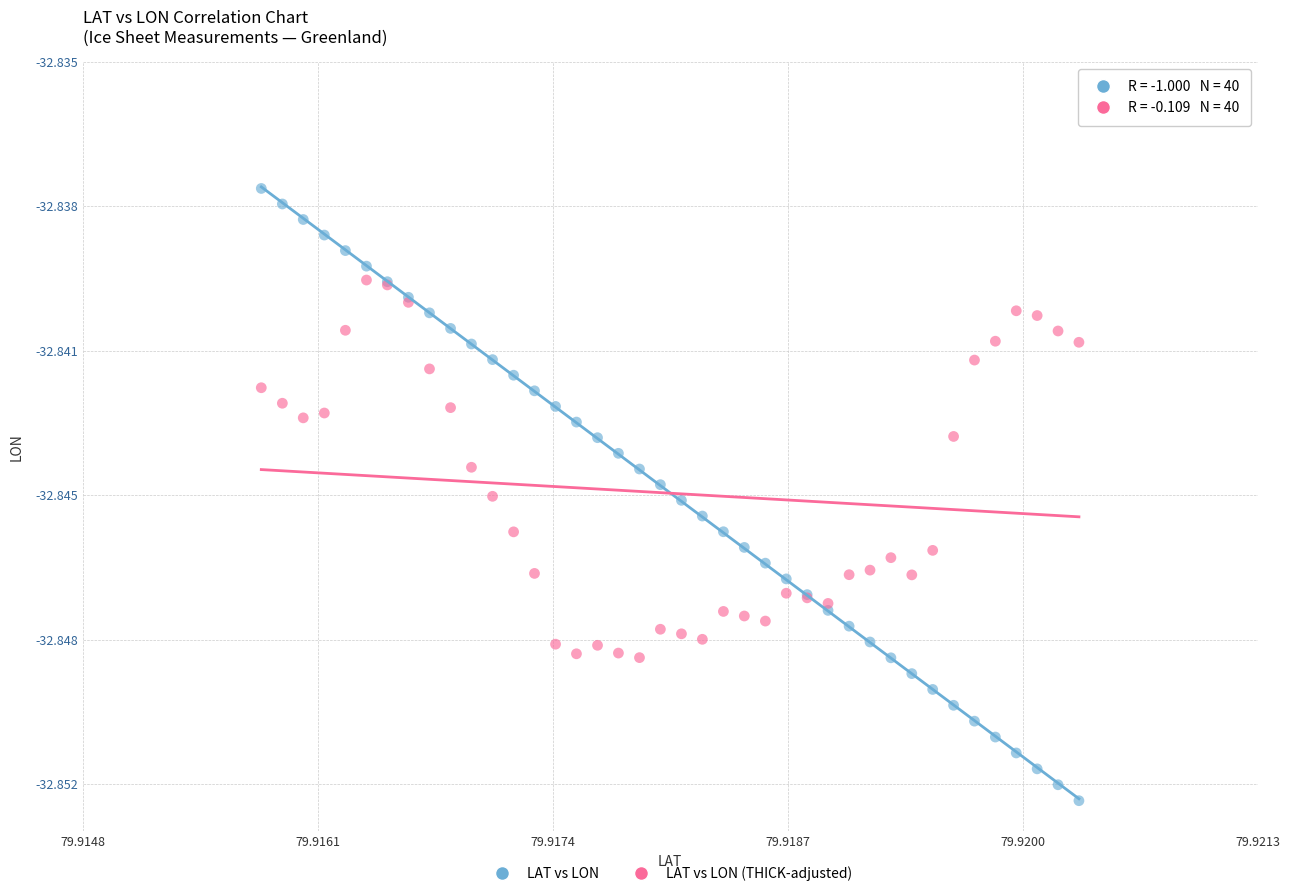

Which series reaches the minimum Y coordinate?

LAT vs LON